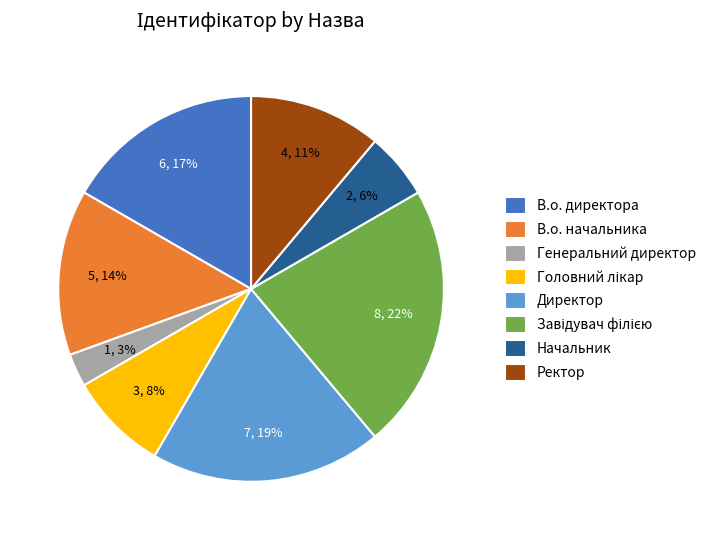

To the nearest percent, what portion does Директор represent?

19%